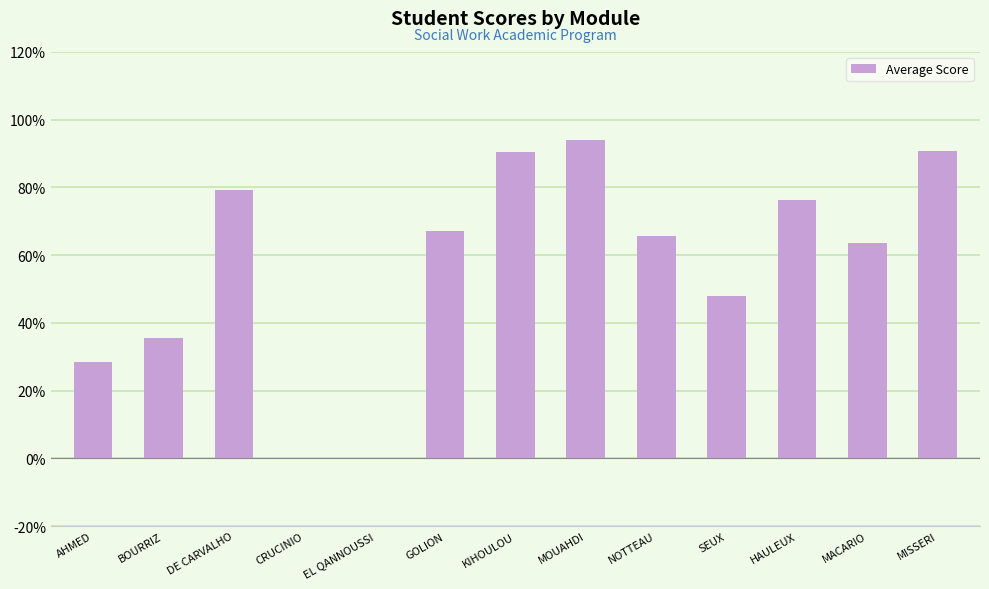

What is the sum of all values?

739.0